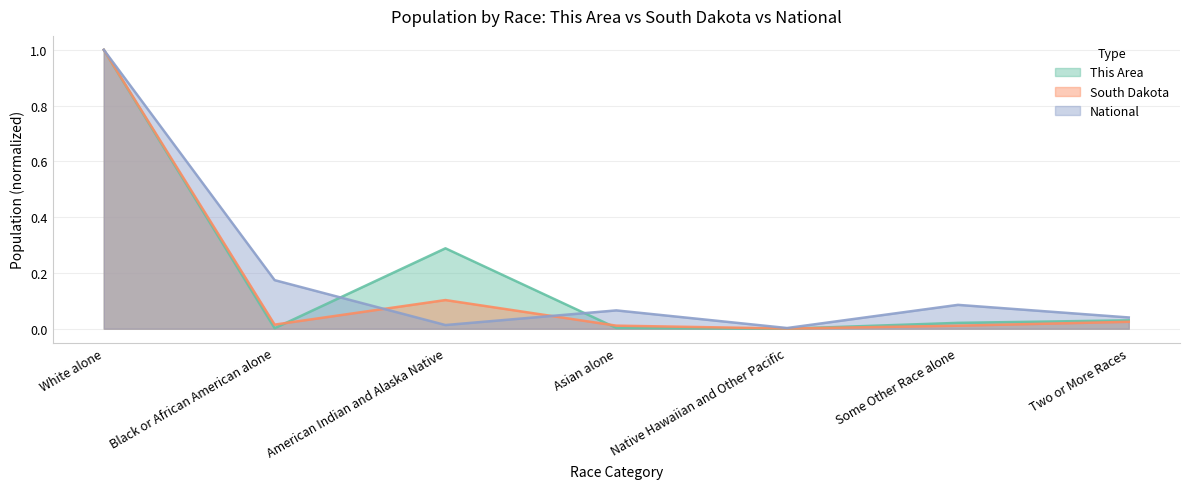

List the series in order of their peak value, lowest first.

This Area, South Dakota, National